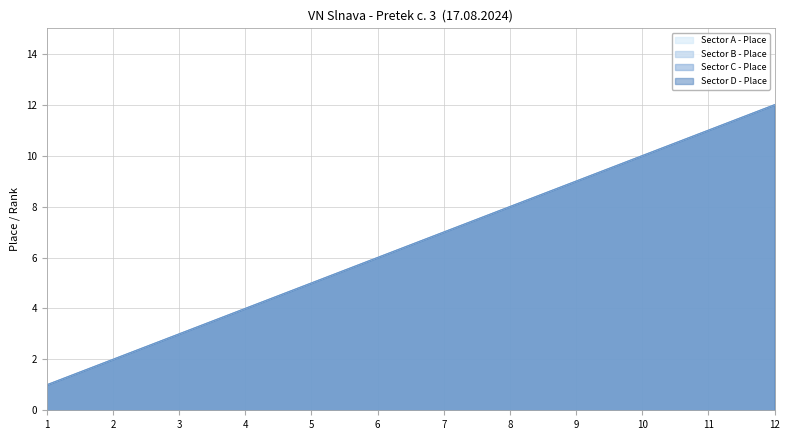

Where is Sector D - Place nearest to the value 6?

6